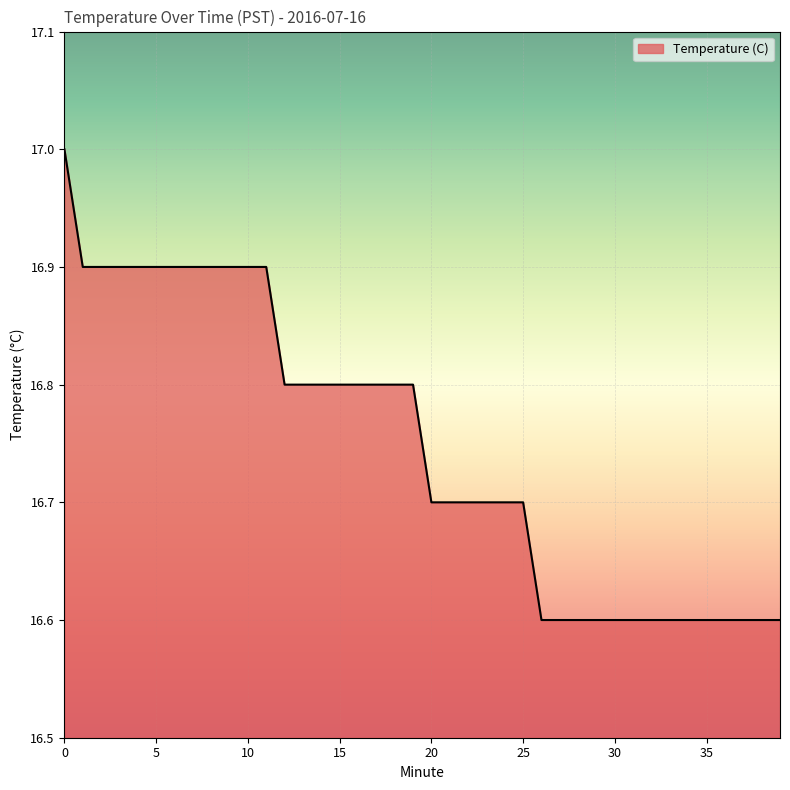

What is the difference between the maximum and minimum values?

0.4